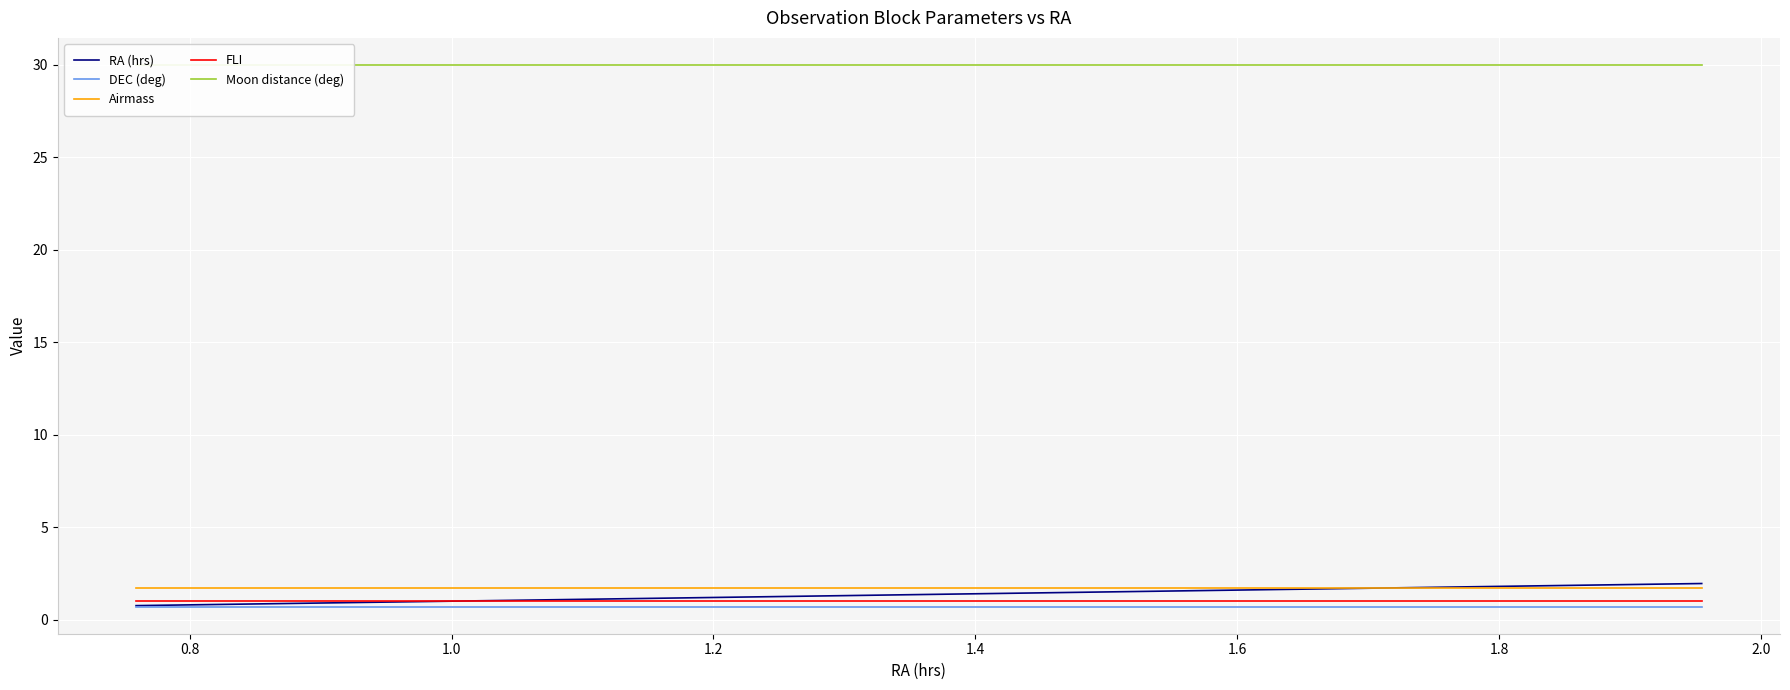

Which series has the largest total across all categories?

Moon distance (deg)